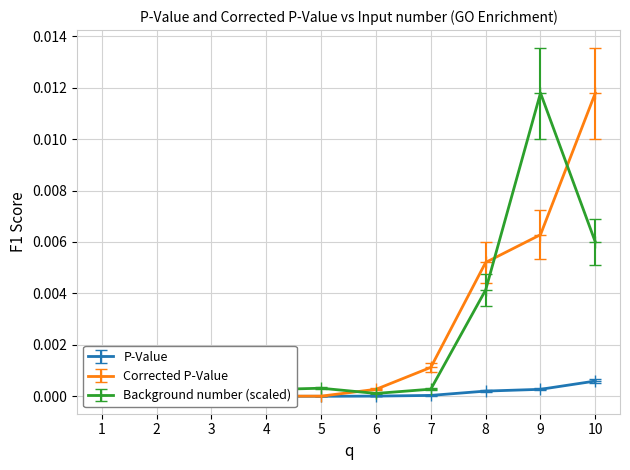

Is the value of P-Value at 9 greater than the value of Corrected P-Value at 1?

Yes